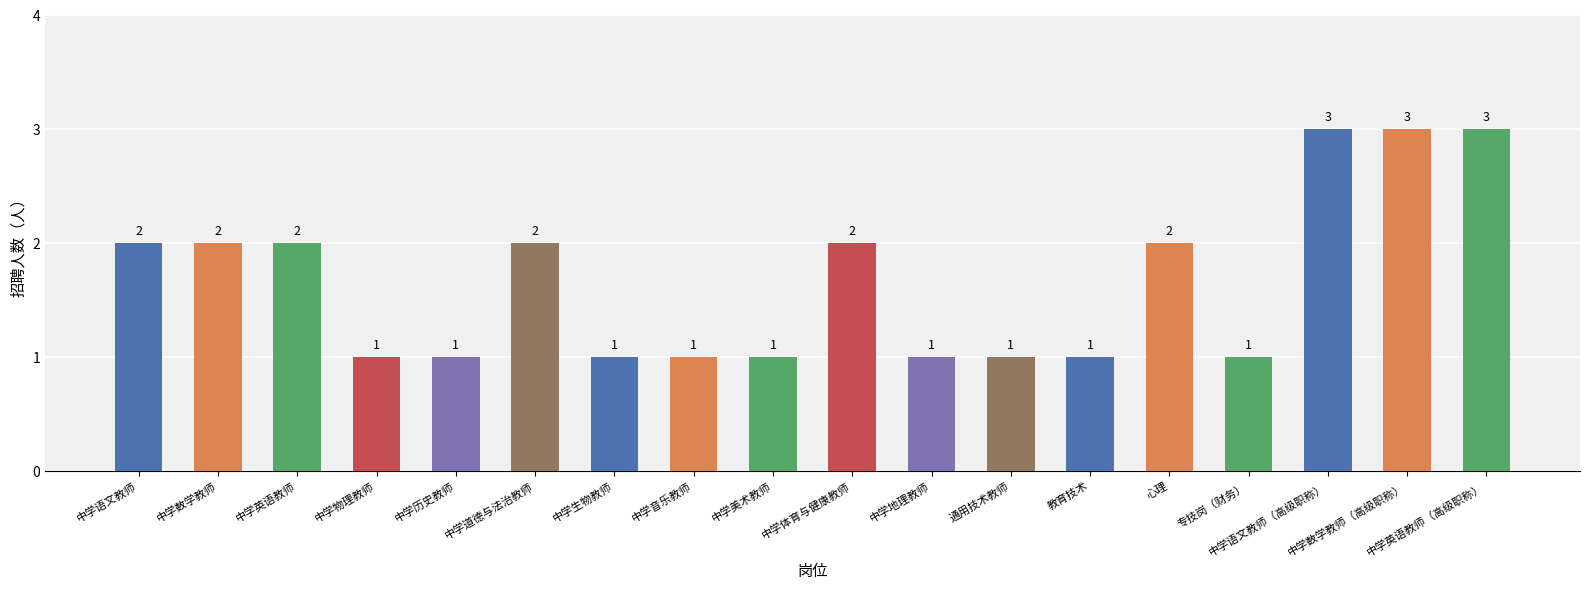

What is the minimum value shown in the chart?

1